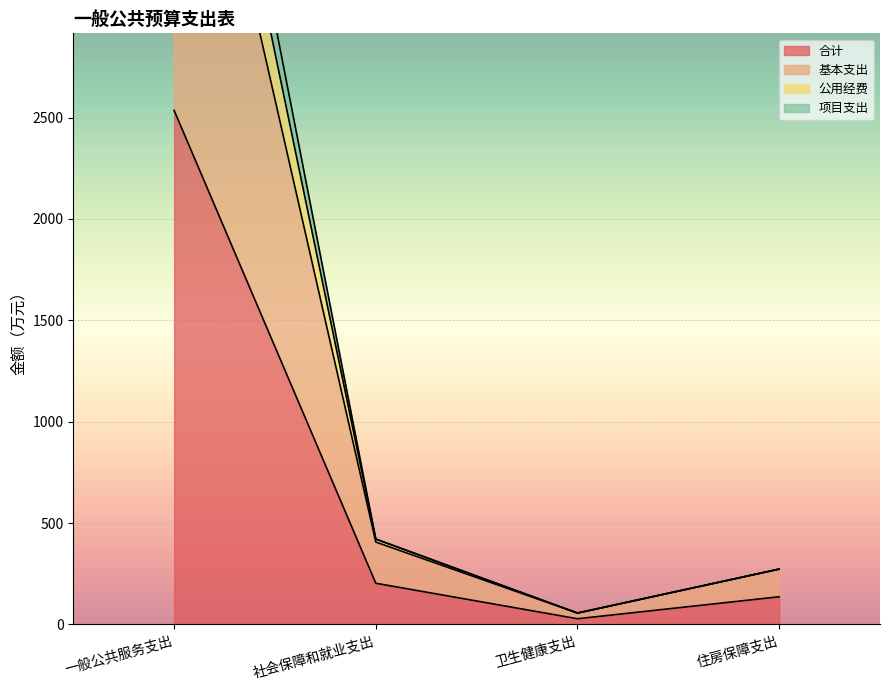

What is the highest value of the 合计 series?

2535.1